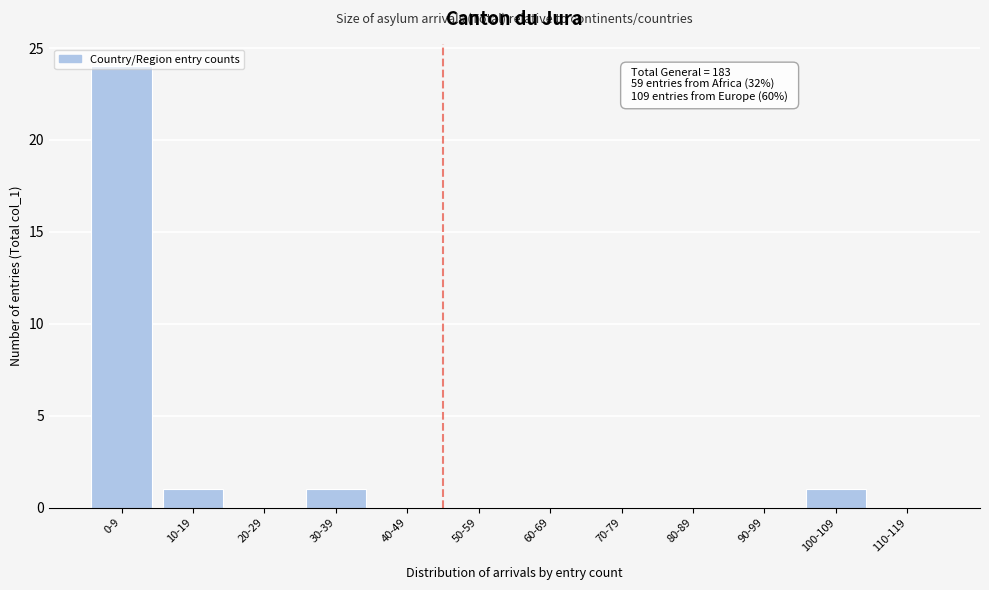

What is the greatest value displayed?

24